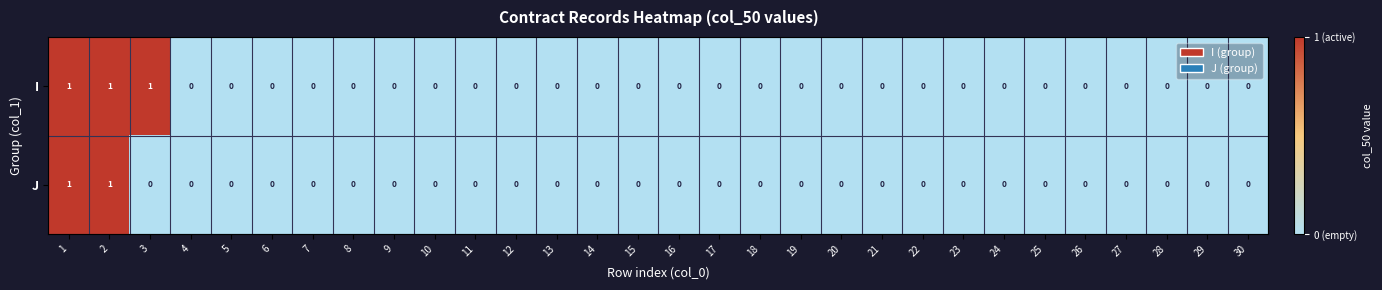

Which series has the largest total across all categories?

I